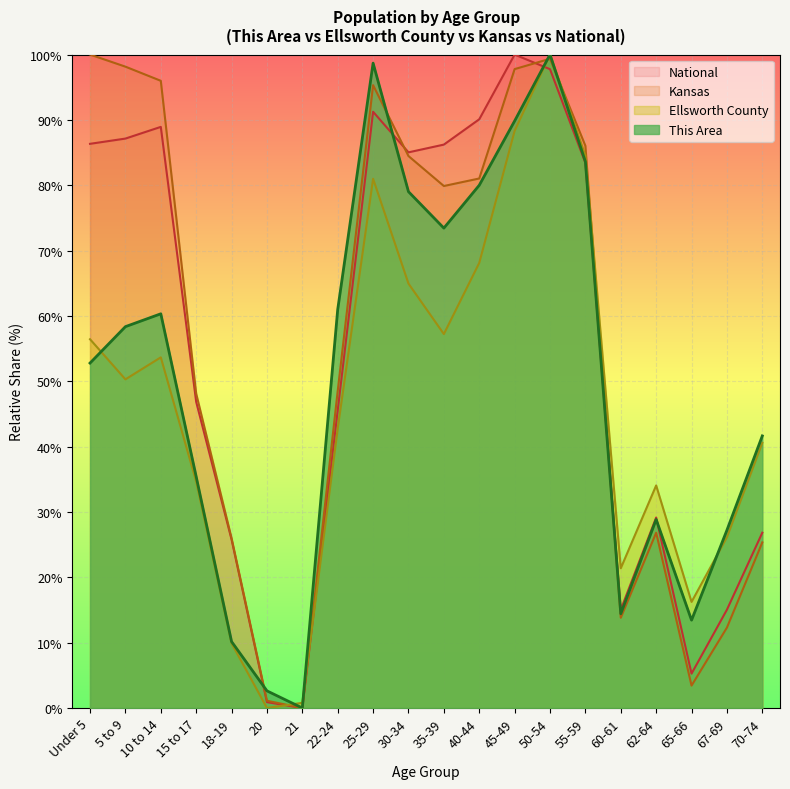

At how many categories does at least one series exceed 21?

17